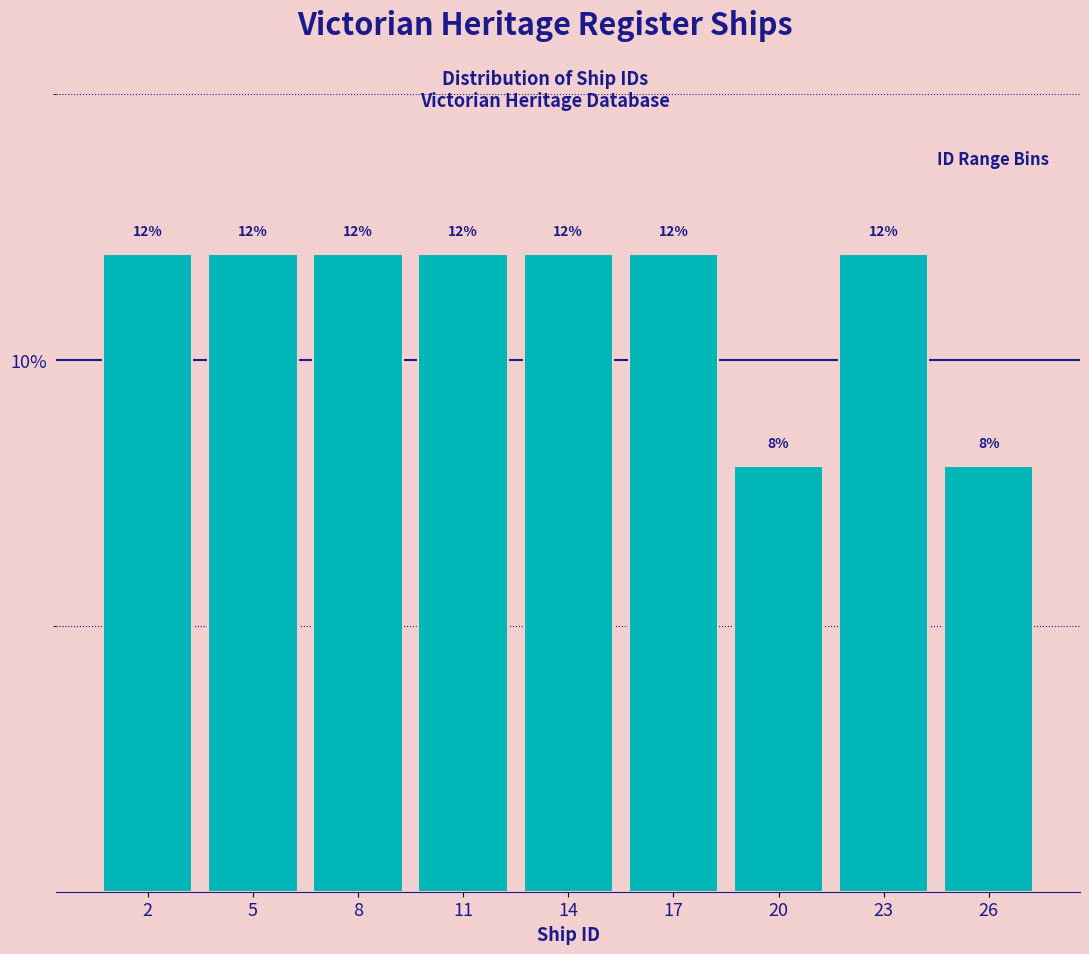

Reading left to right, extract all data points from this chart.

12	12	12	12	12	12	8	12	8